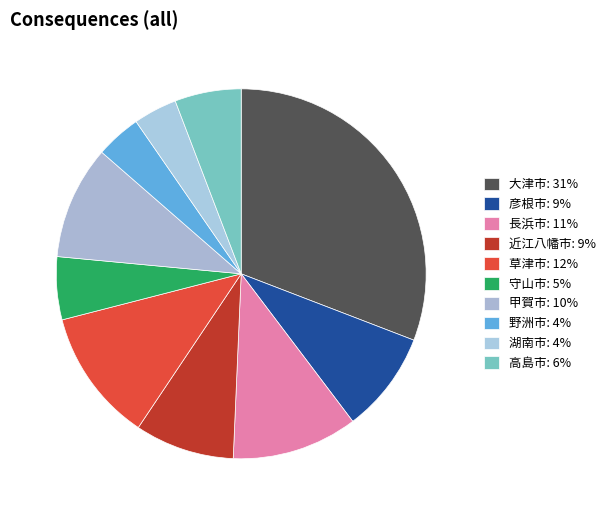

Is it true that 長浜市 is 16% of the pie?

False